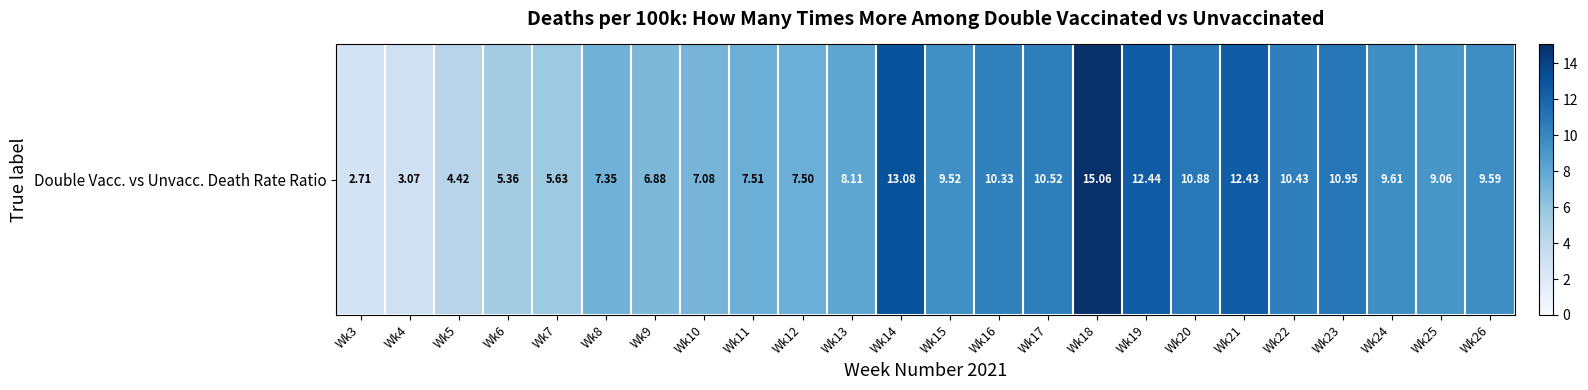

At which label does the data first exceed 9?

Wk14